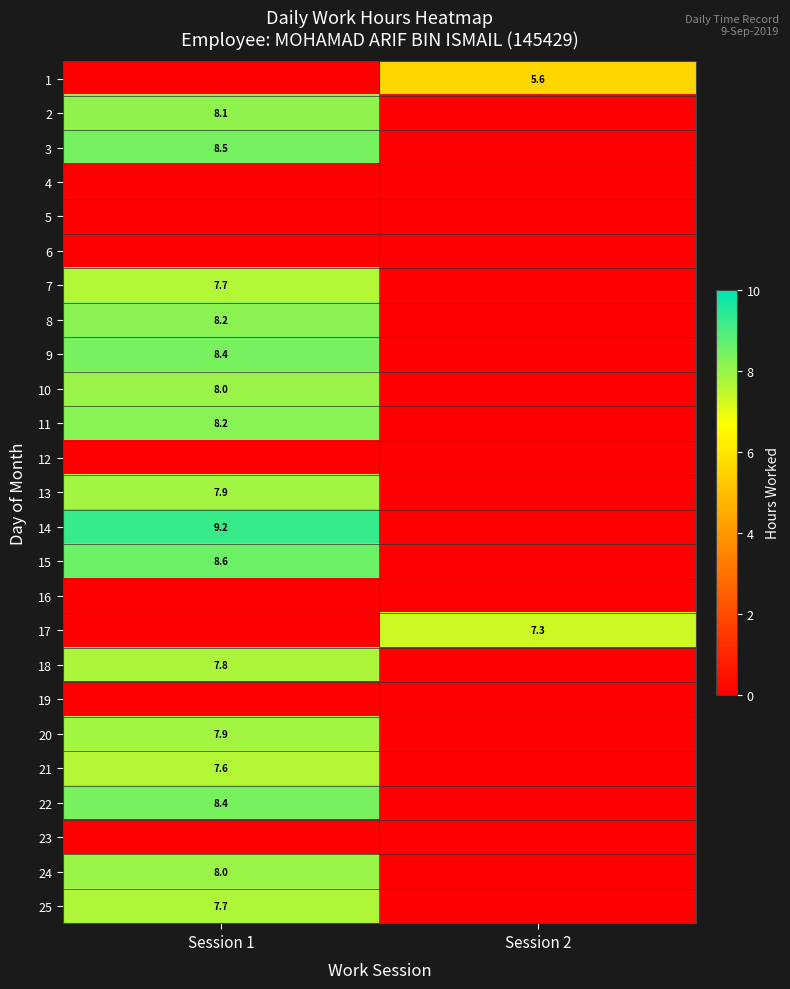

At how many categories does at least one series exceed 6?

2